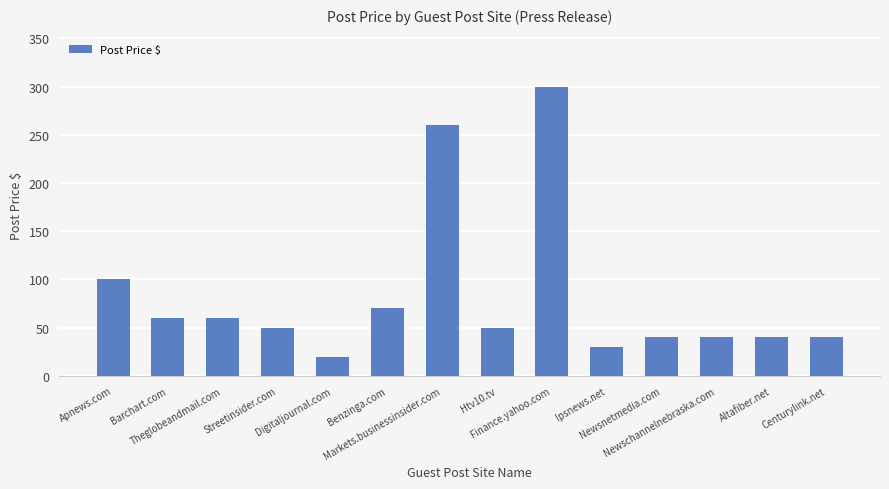

Reading left to right, transcribe all the data shown in this chart.

100	60	60	50	20	70	260	50	300	30	40	40	40	40